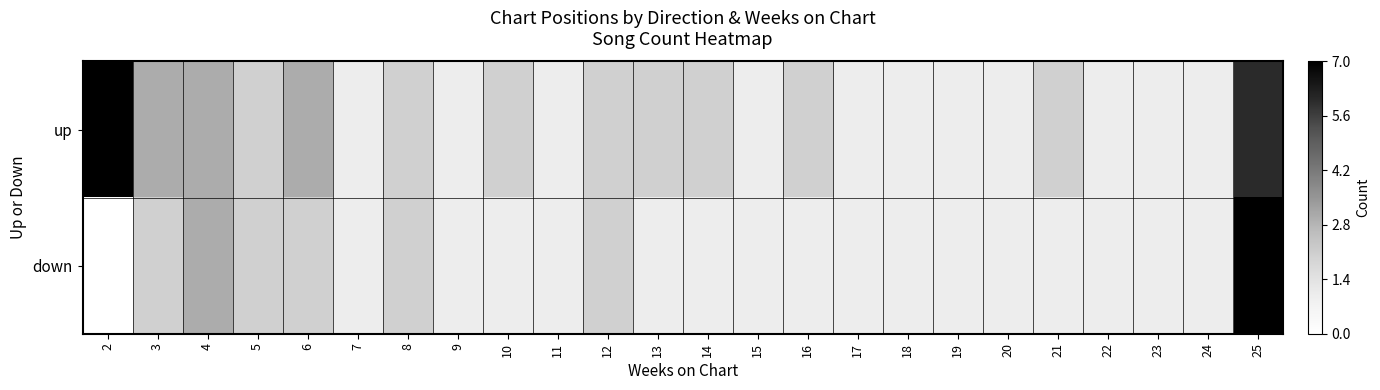

How many series are shown in this chart?

2